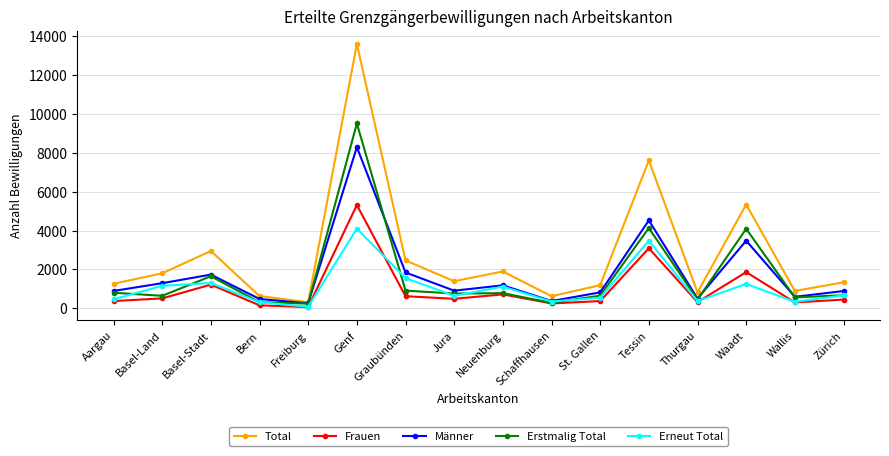

At which category is the sum across all series the highest?

Genf